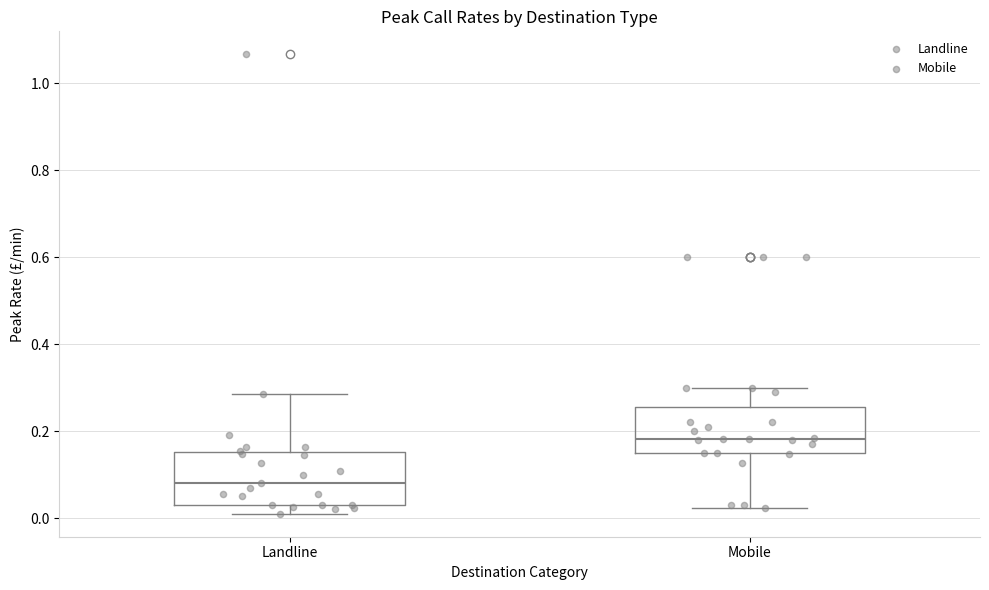

Reading left to right, read every box against the y-axis: the position of its median line, the range the box covers, and the ends of its whiskers. The values are not printed on the chart, so give them approximately, as read against the axis.

Landline: median 0.08, box 0.04 to 0.16, whiskers 0.02 to 0.28
Mobile: median 0.18, box 0.16 to 0.26, whiskers 0.02 to 0.30